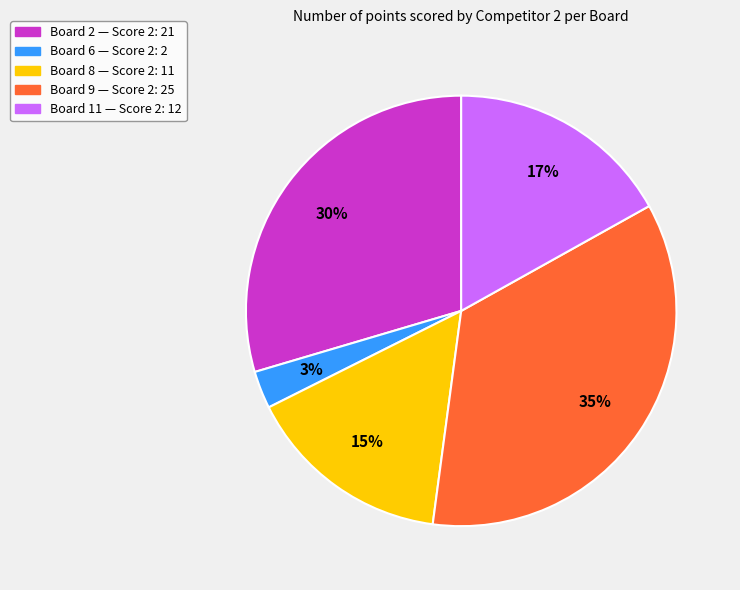

Combined, do Board 9 — Score 2: 25 and Board 6 — Score 2: 2 account for over 50%?

No